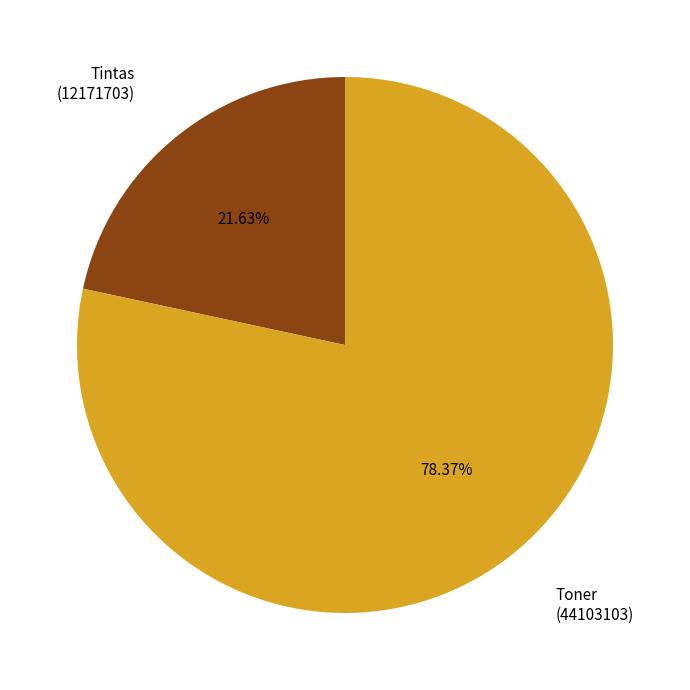

Does any single category account for the majority?

Yes